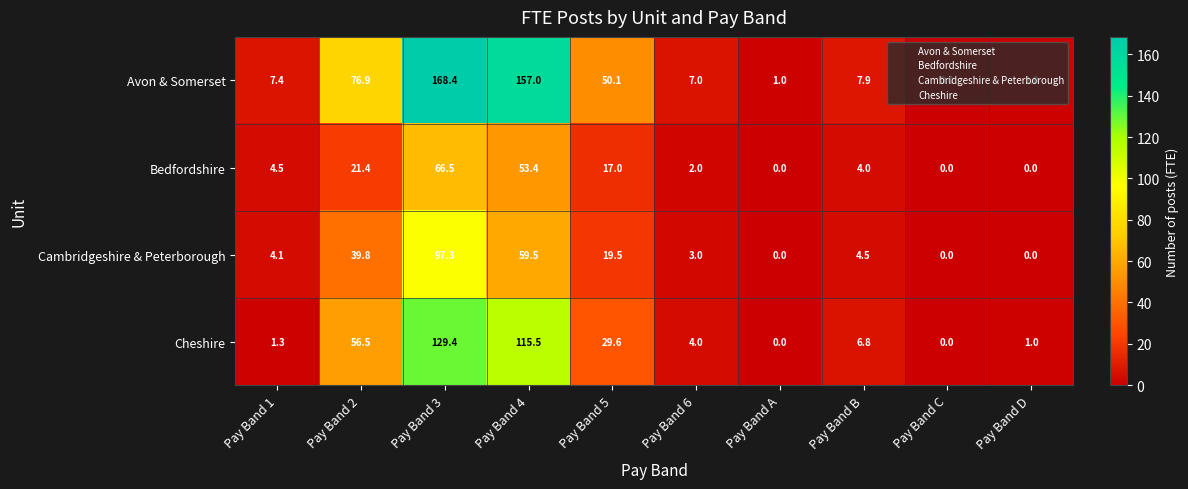

How many data points in Avon & Somerset are less than 7?

3